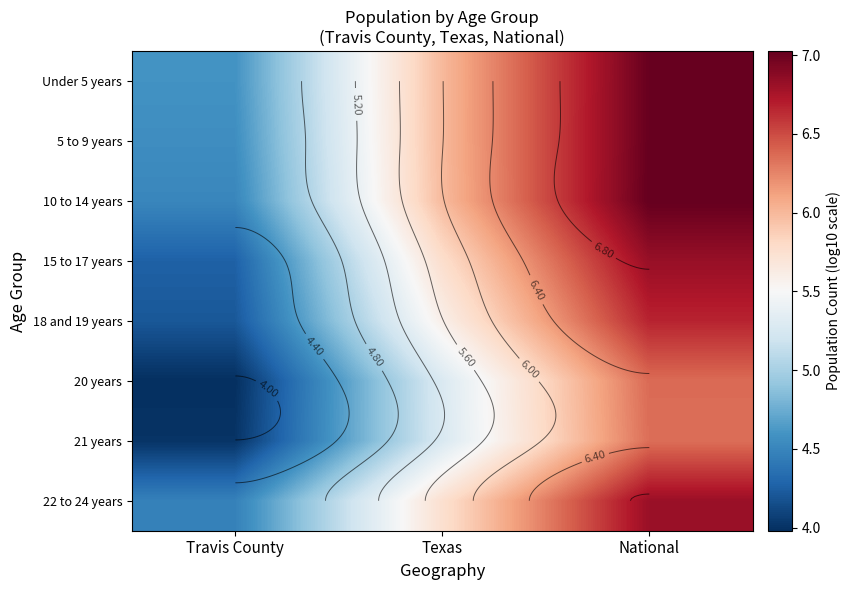

Rank the series by their maximum value, from lowest to highest.

21 years, 20 years, 18 and 19 years, 22 to 24 years, 15 to 17 years, Under 5 years, 5 to 9 years, 10 to 14 years